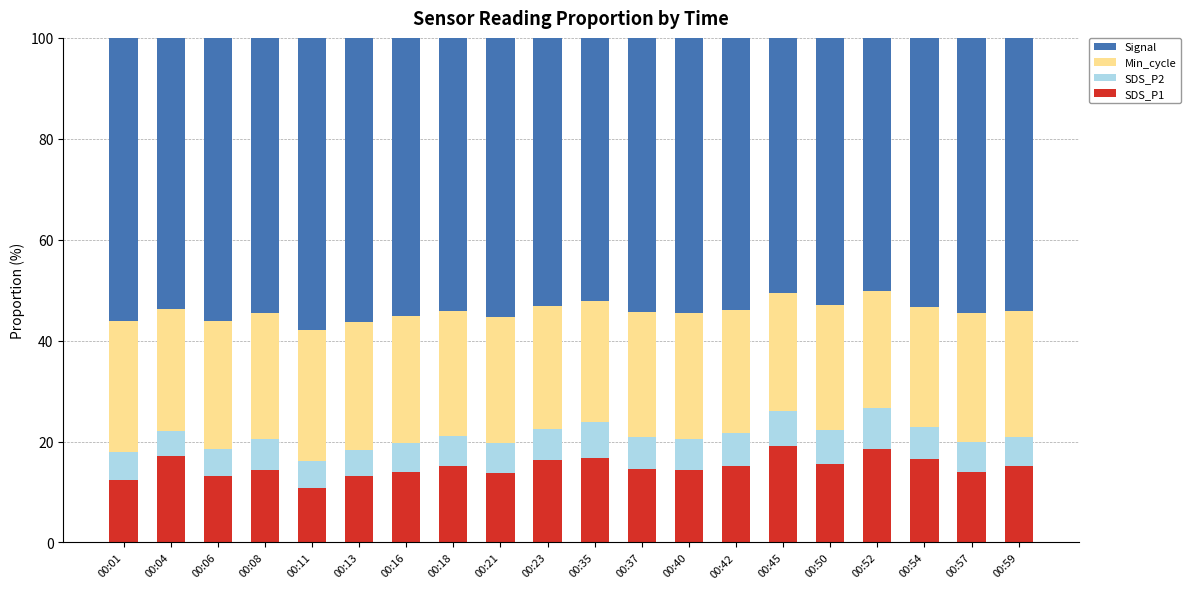

What are all the series names shown in the legend?

Signal, Min_cycle, SDS_P2, SDS_P1